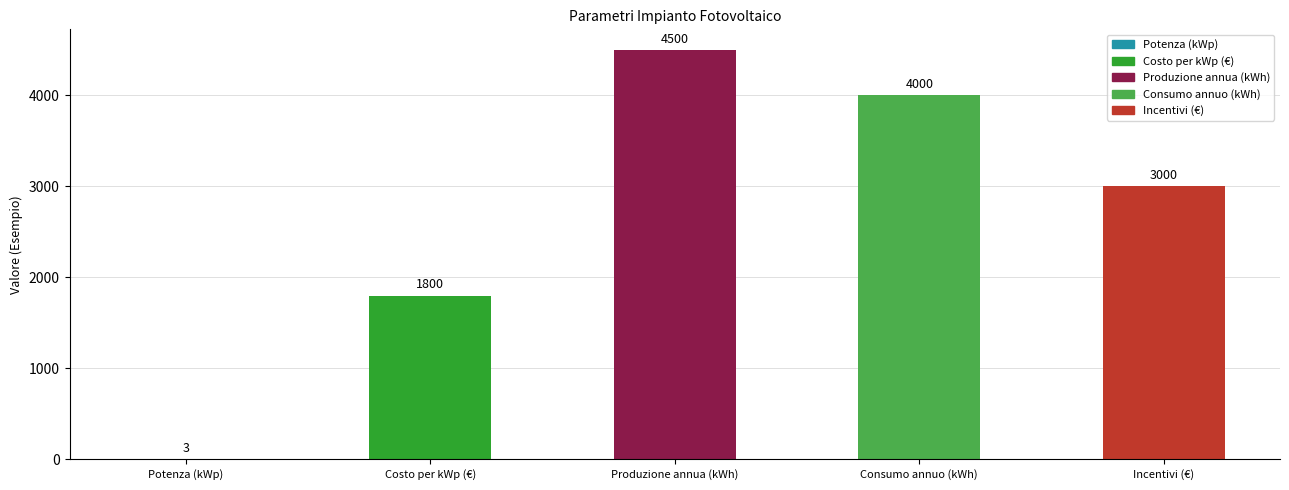

What is the sum of the values at Consumo annuo (kWh) and Potenza (kWp)?

4003